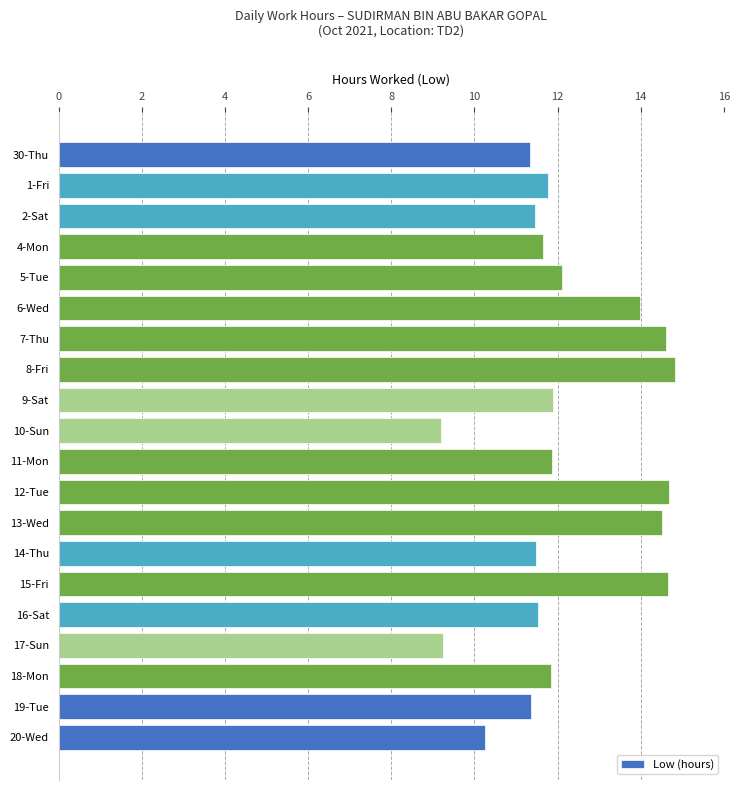

True or false: the data shows 18.1 at 9-Sat.

False